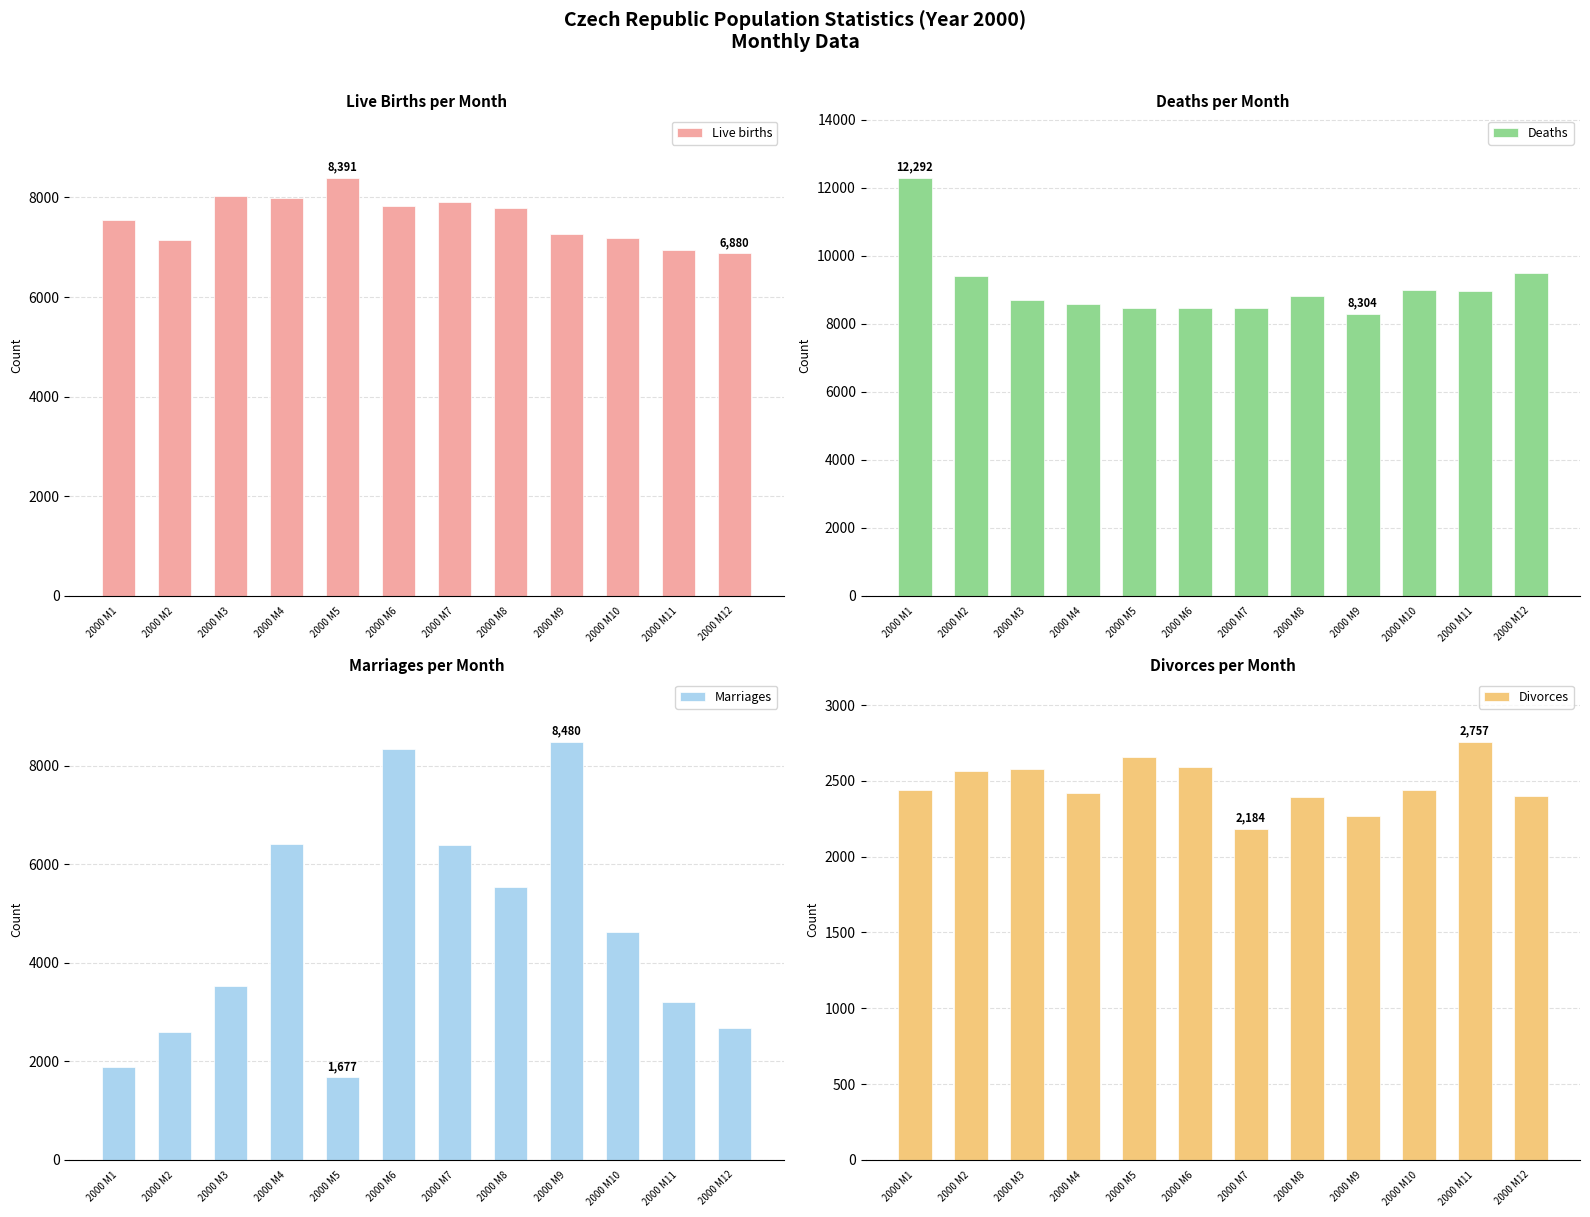

What is the smallest value displayed?

1677